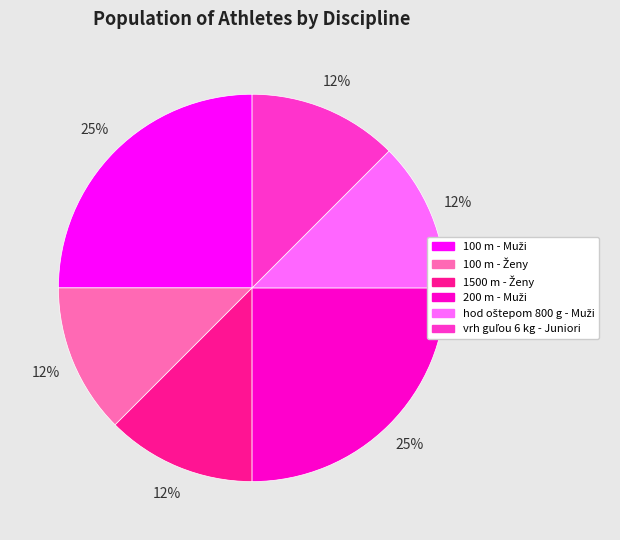

Does any single category account for the majority?

No